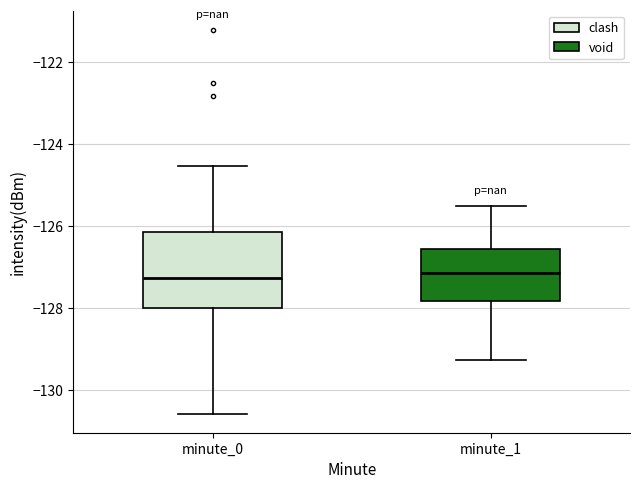

Reading left to right, read every box against the y-axis: the position of its median line, the range the box covers, and the ends of its whiskers. The values are not printed on the chart, so give them approximately, as read against the axis.

minute_0: median -127.2, box -128.0 to -126.2, whiskers -130.6 to -124.6
minute_1: median -127.2, box -127.8 to -126.6, whiskers -129.2 to -125.4